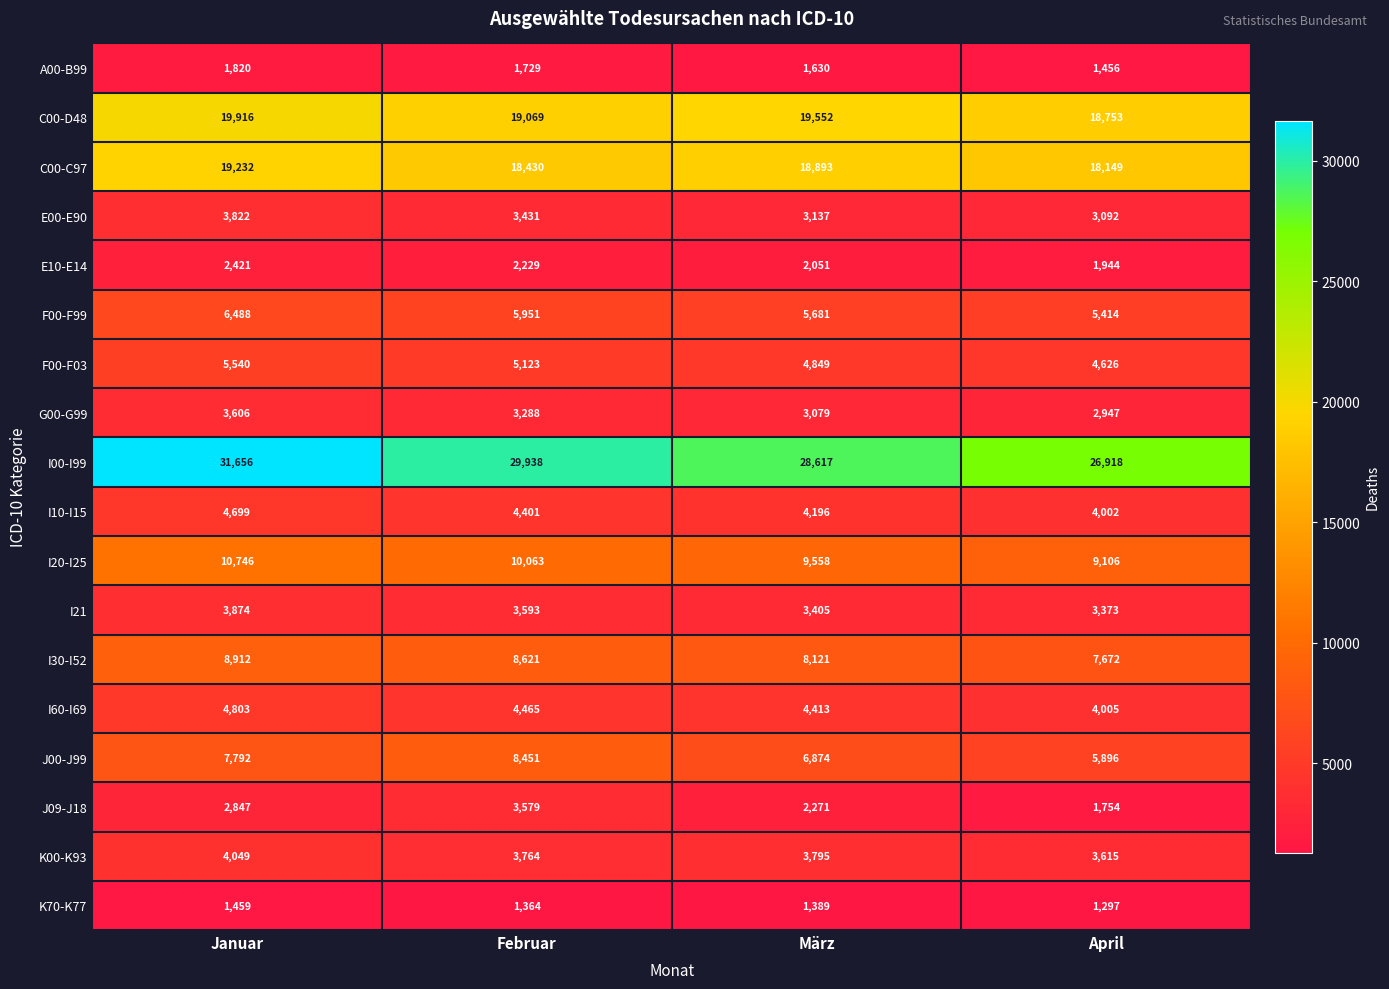

True or false: J00-J99 has a value of 10121 at März.

False